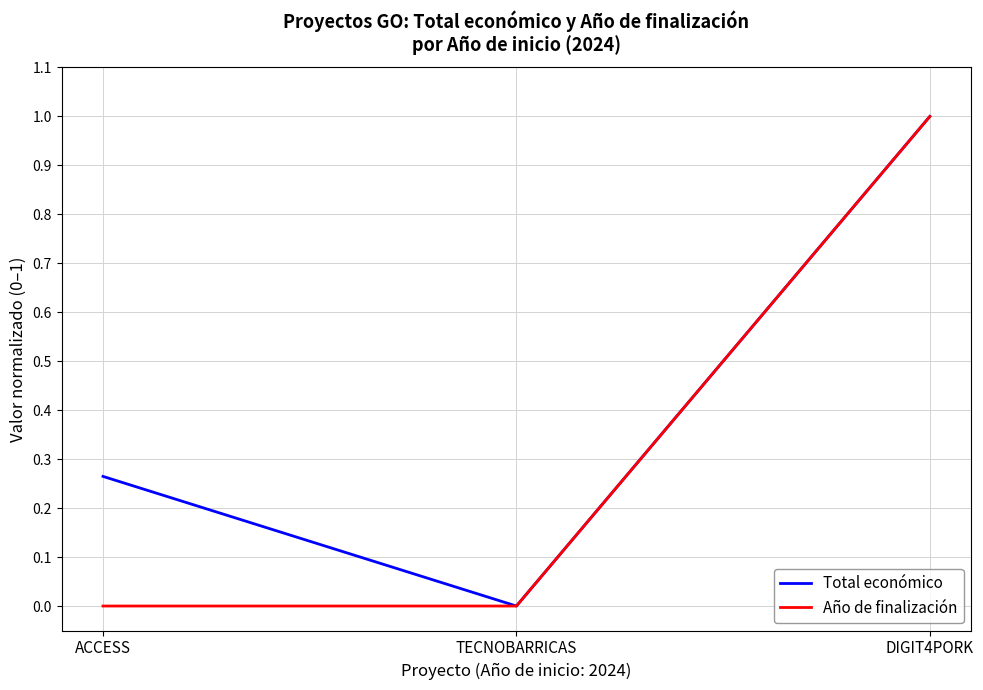

Which series has the largest total across all categories?

Total económico